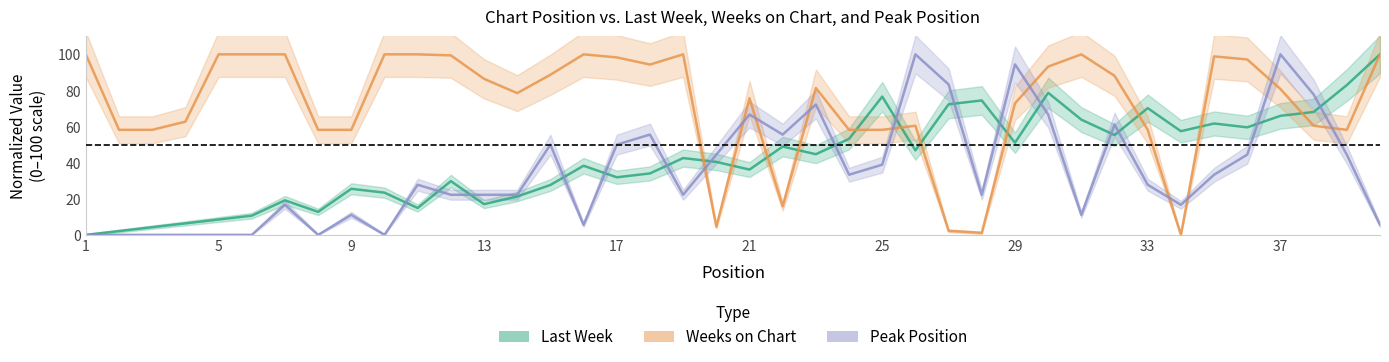

How many lines are shown in the chart?

3